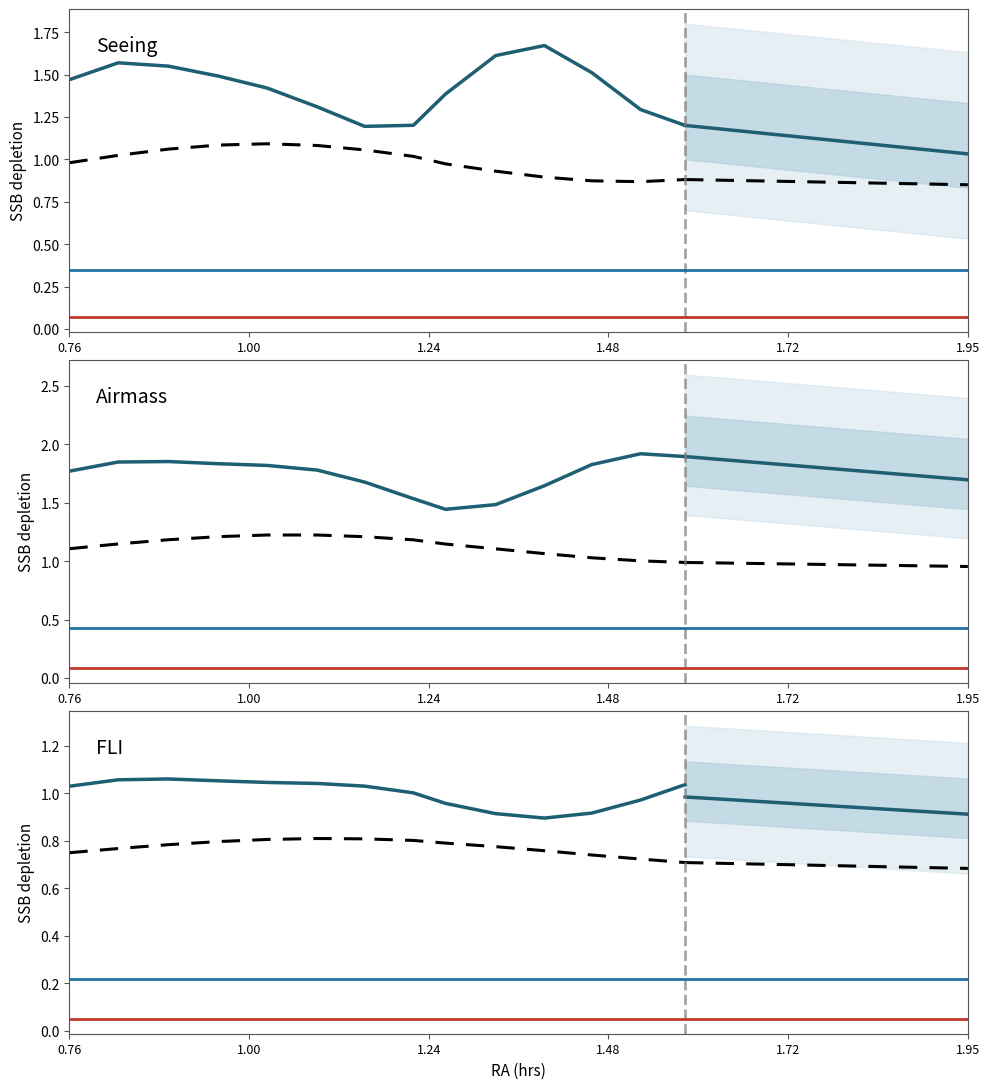

True or false: FLI has a value of 1.6 at 0.76.

False